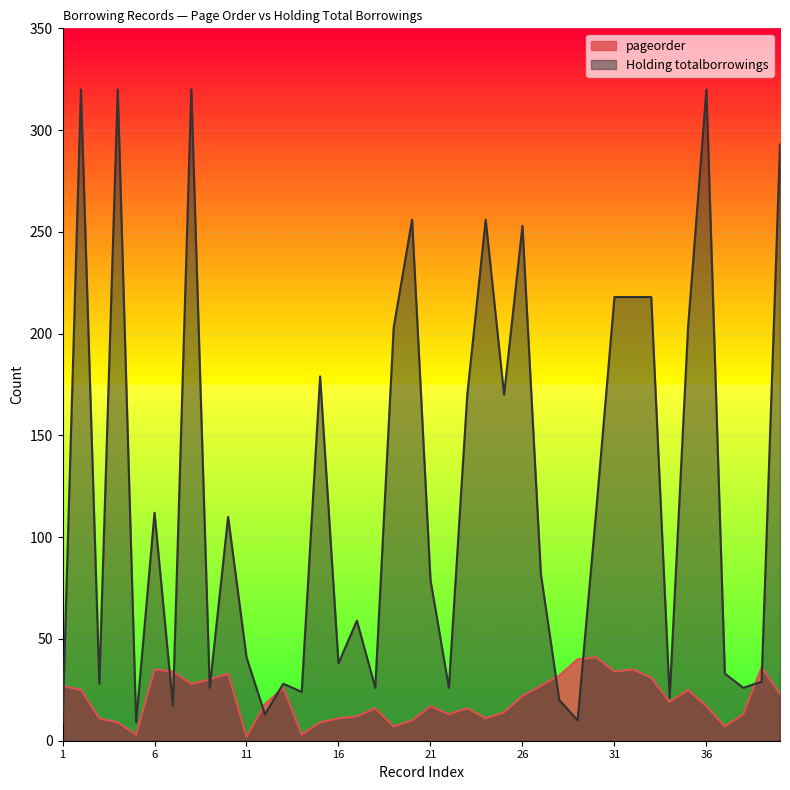

The Holding totalborrowings series shows 542 at 4. True or false?

False